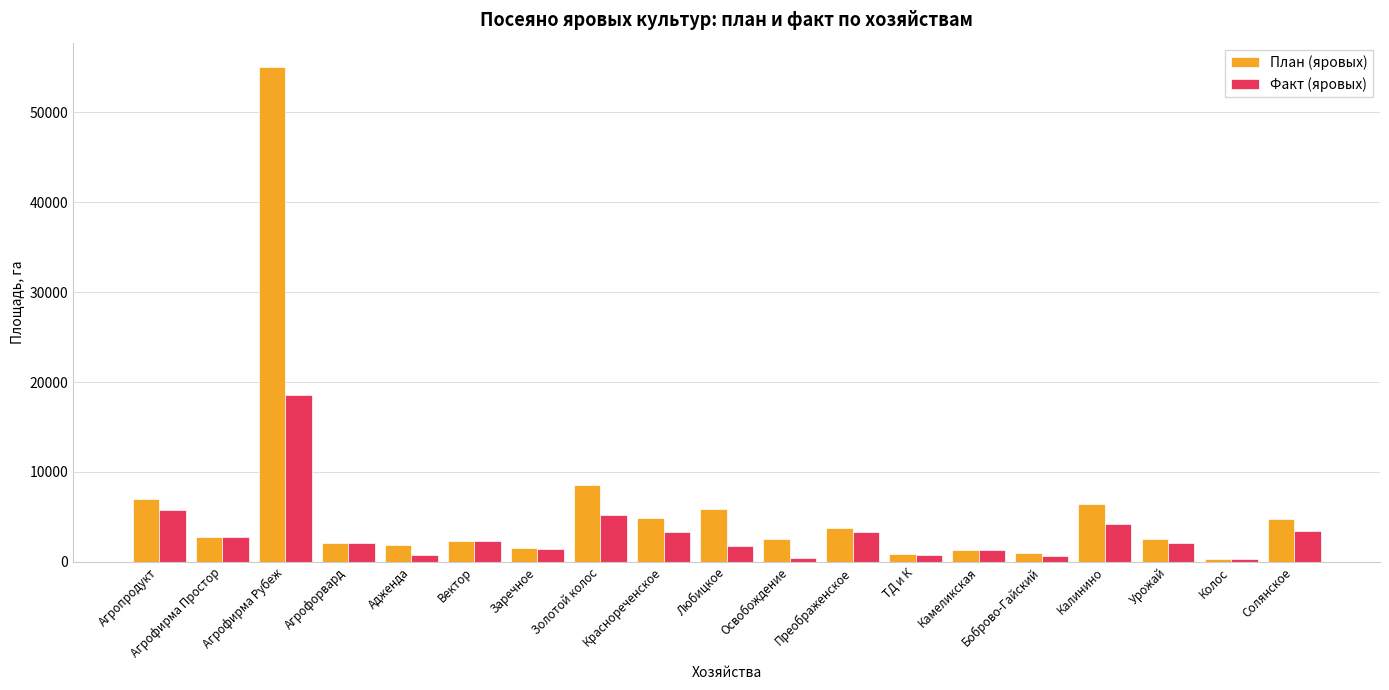

How many data points does each series have?

19